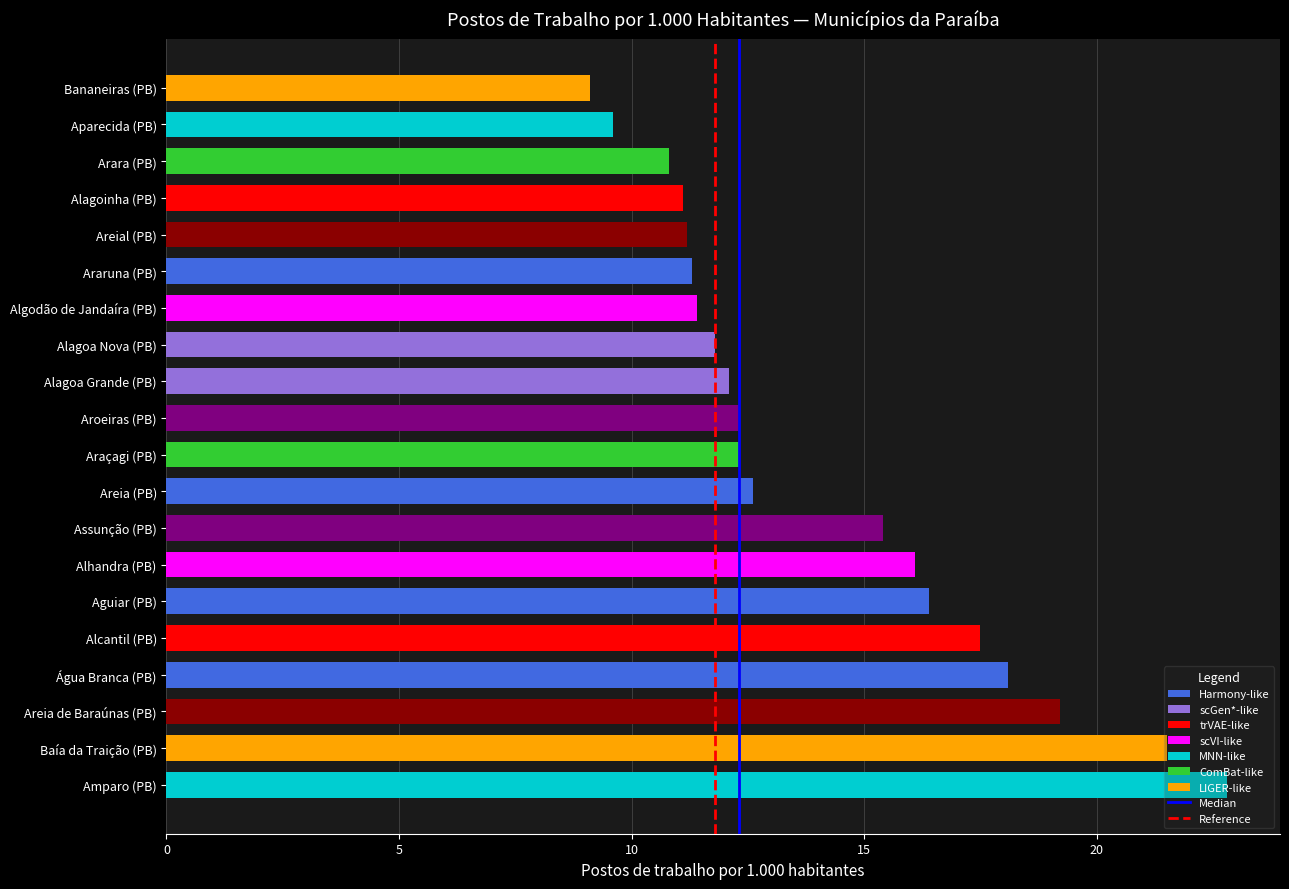

What is the difference between the maximum and minimum values?

13.7